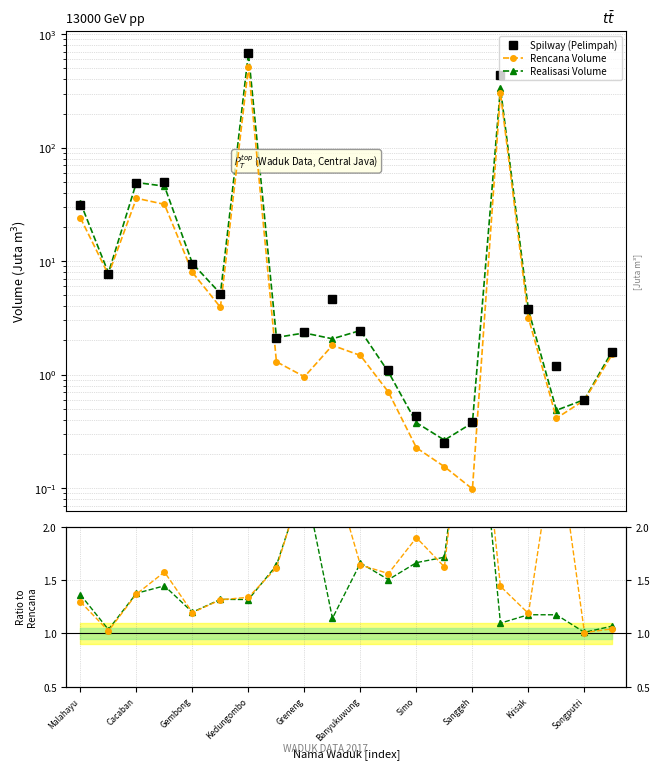

What is the value of the Spilway (Pelimpah) point at the 18th from the left?

1.2